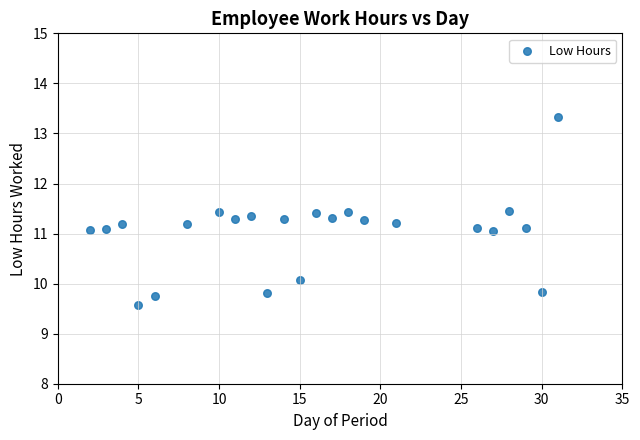

What is the range of X values (max minus min)?

29.0